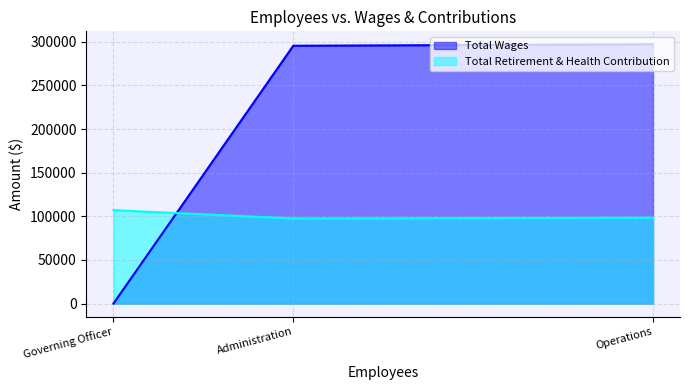

What is the sum of the Total Wages values at Operations and Governing Officer?

297109